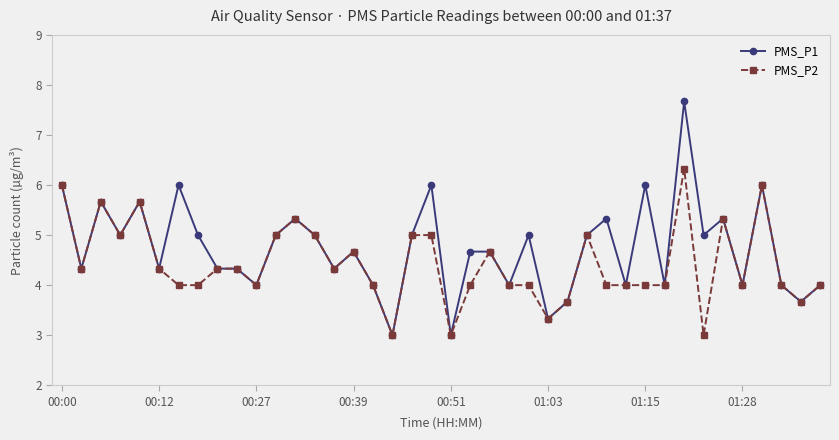

What is the difference between the second highest and second lowest values in the PMS_P2 series?

3.0